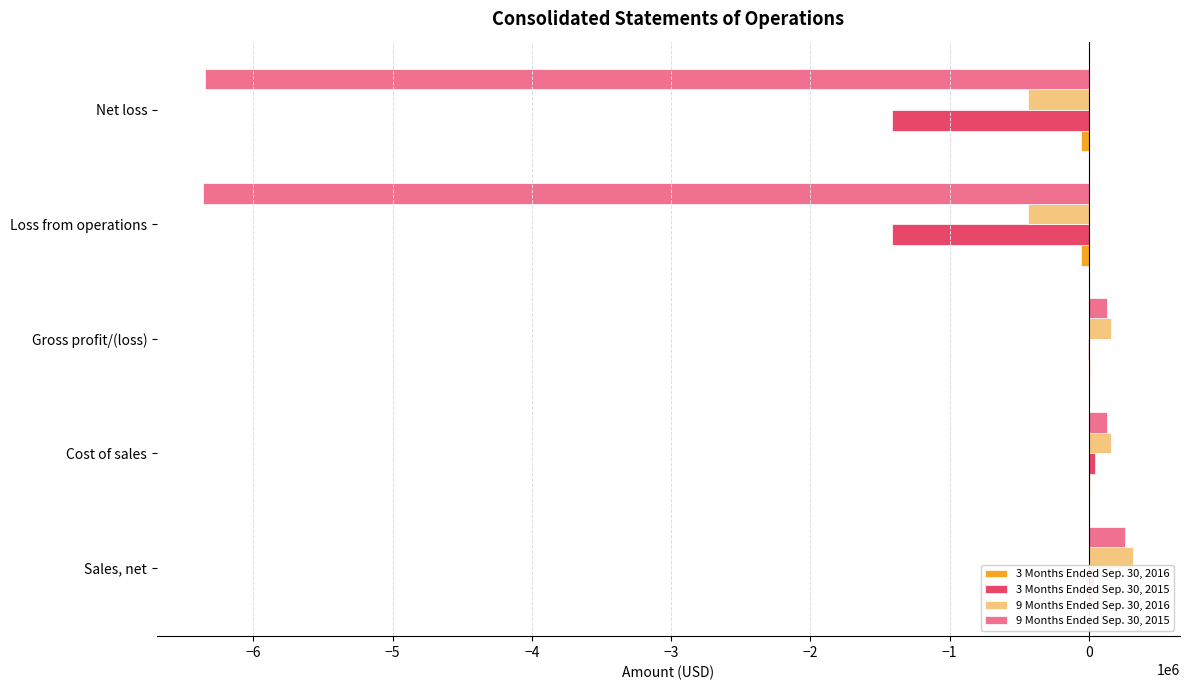

List the series in order of their peak value, lowest first.

3 Months Ended Sep. 30, 2016, 3 Months Ended Sep. 30, 2015, 9 Months Ended Sep. 30, 2015, 9 Months Ended Sep. 30, 2016